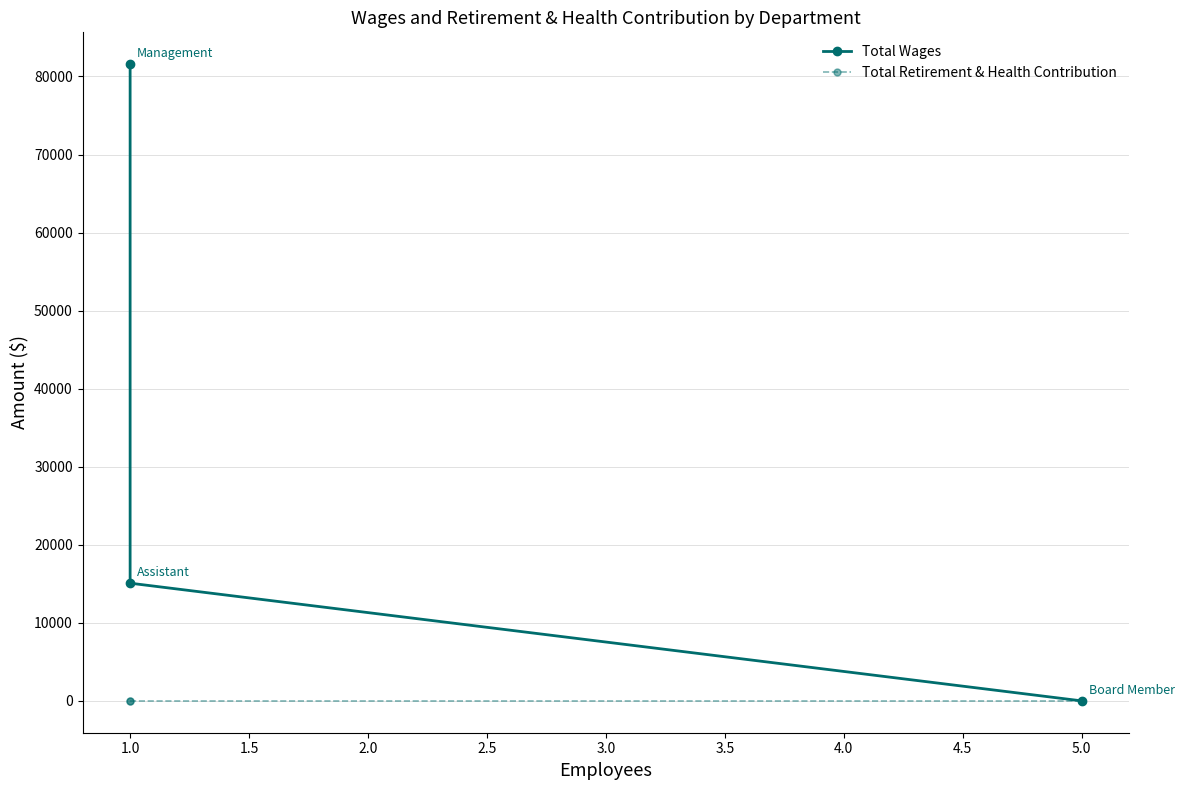

What are all the series names shown in the legend?

Total Wages, Total Retirement & Health Contribution